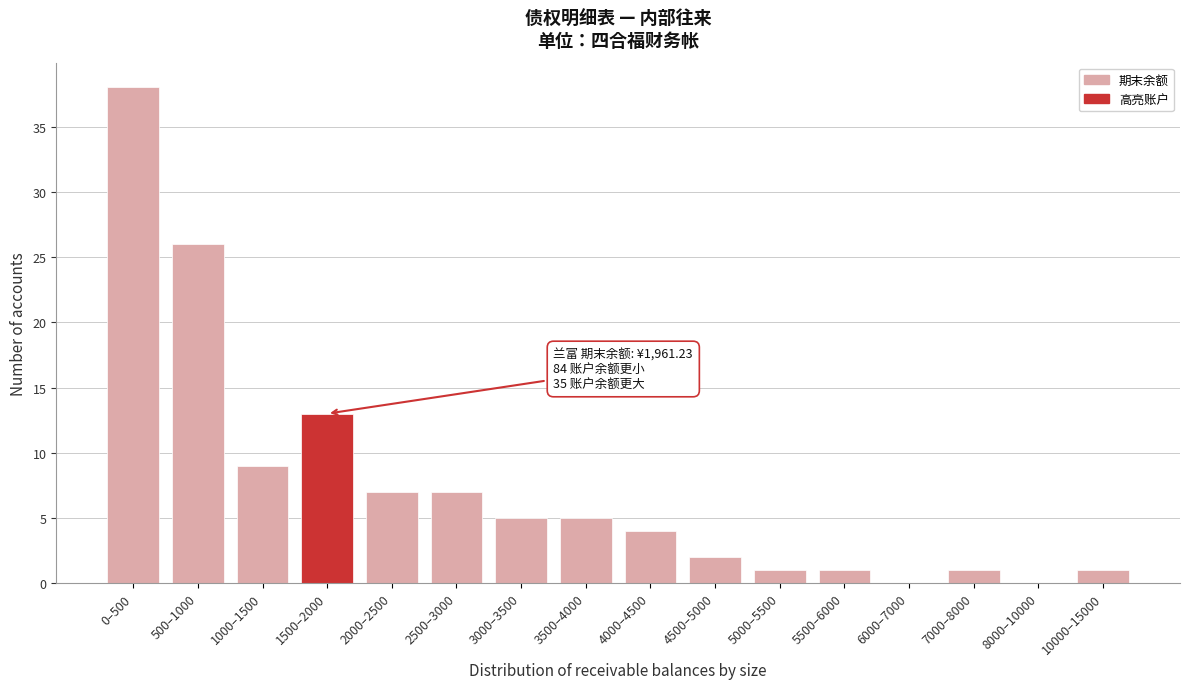

Reading left to right, what are all the values shown in this chart?

0–500=38	500–1000=26	1000–1500=9	1500–2000=13	2000–2500=7	2500–3000=7	3000–3500=5	3500–4000=5	4000–4500=4	4500–5000=2	5000–5500=1	5500–6000=1	6000–7000=0	7000–8000=1	8000–10000=0	10000–15000=1